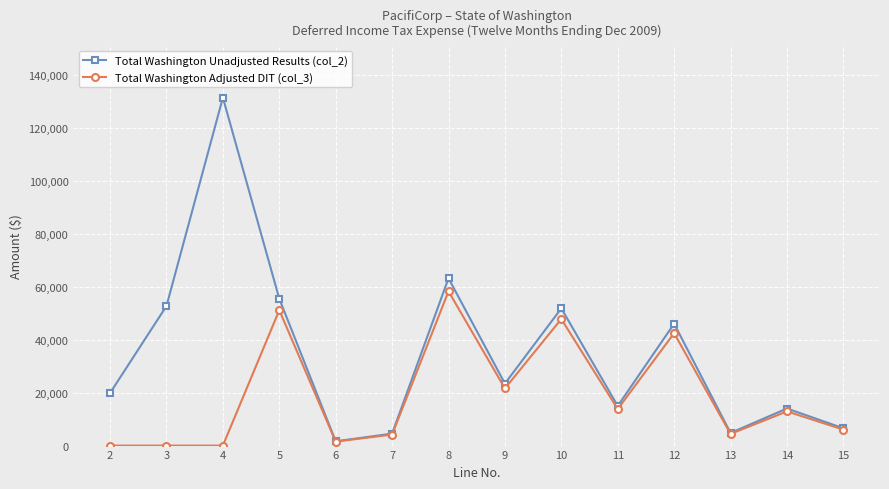

At which category does Total Washington Unadjusted Results (col_2) reach its first local valley?

6